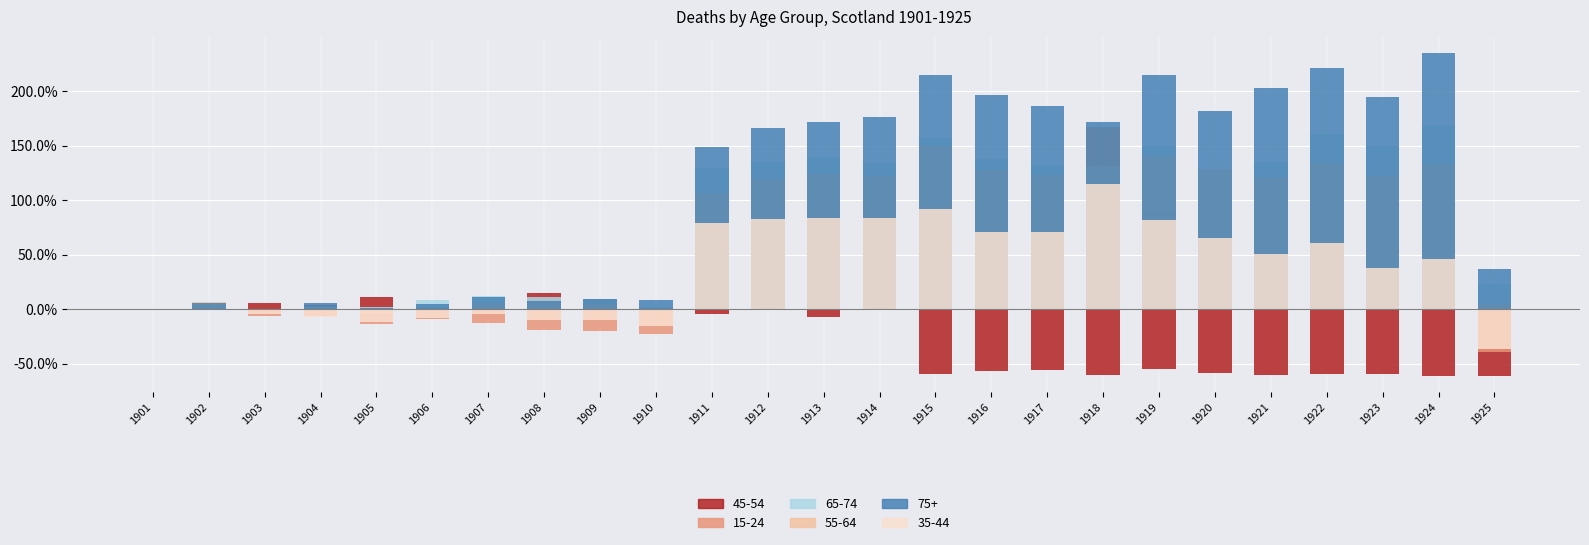

What is the maximum value shown in the chart?

234.9